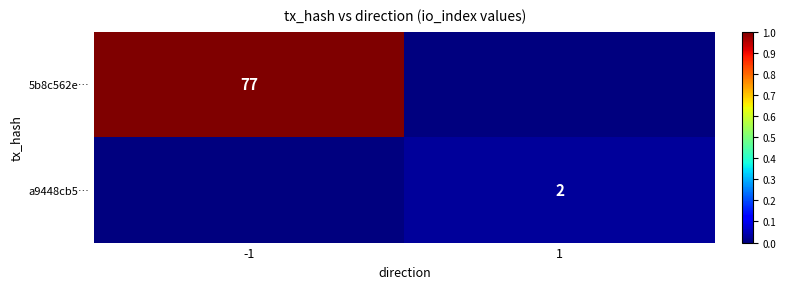

Is the value of a9448cb5… at 1 greater than the value of 5b8c562e… at -1?

No